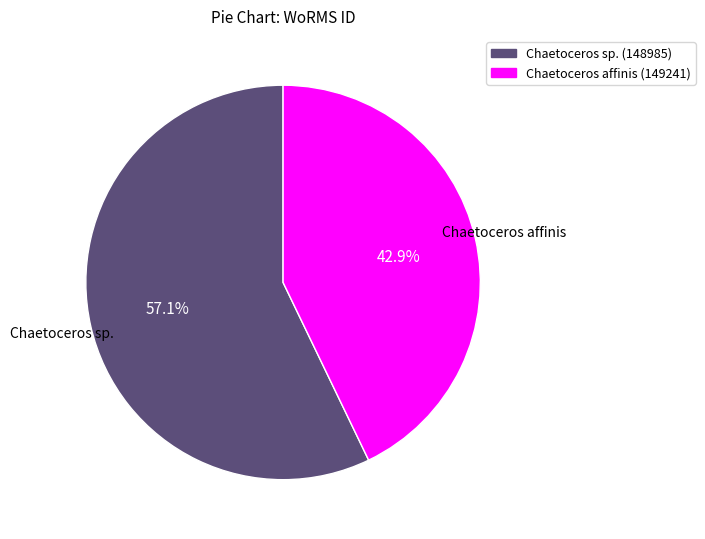

What is the smallest slice in the pie chart?

Chaetoceros affinis (149241)